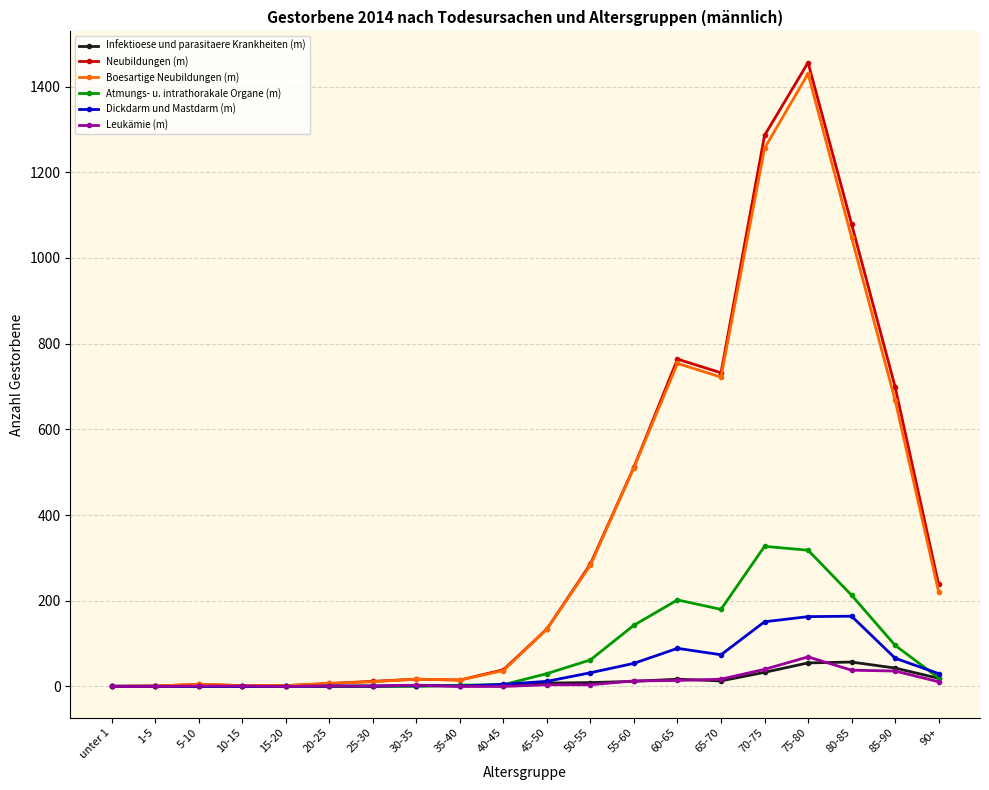

At which category is the sum across all series the highest?

75-80